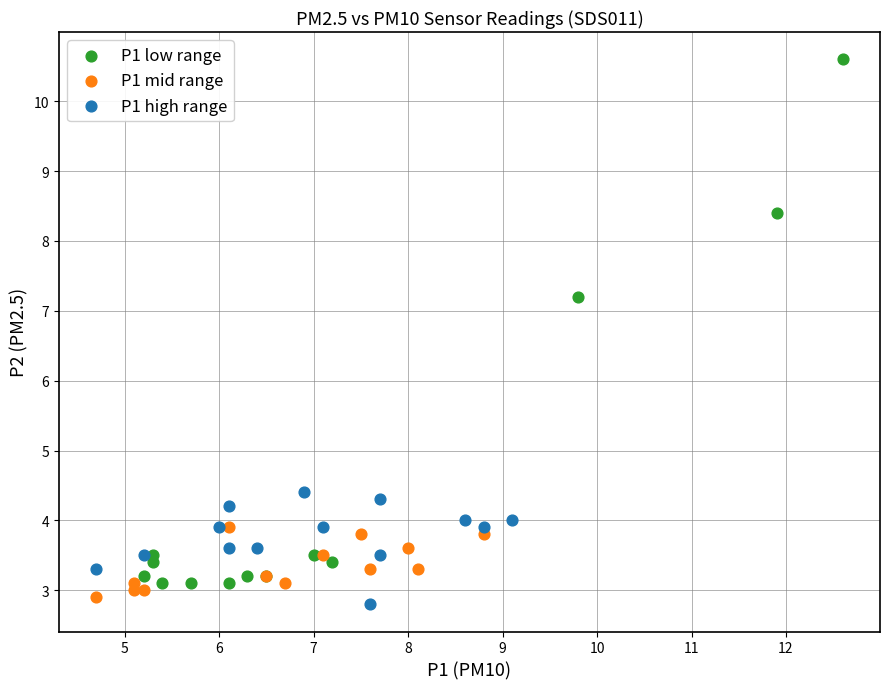

Which series has the widest spread of Y values?

P1 low range